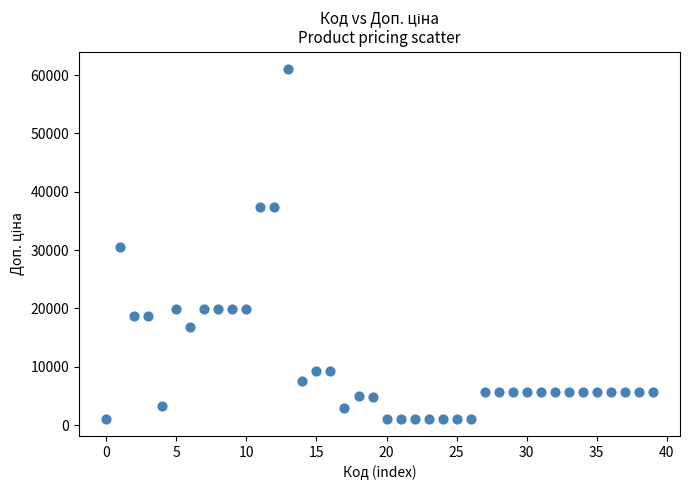

What is the range of Y values (max minus min)?

59922.9